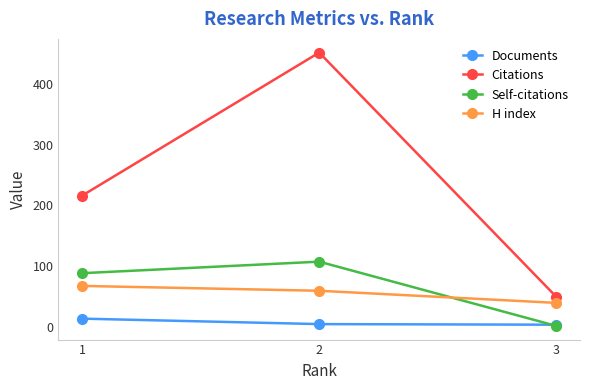

What is the sum of all Self-citations values?

196